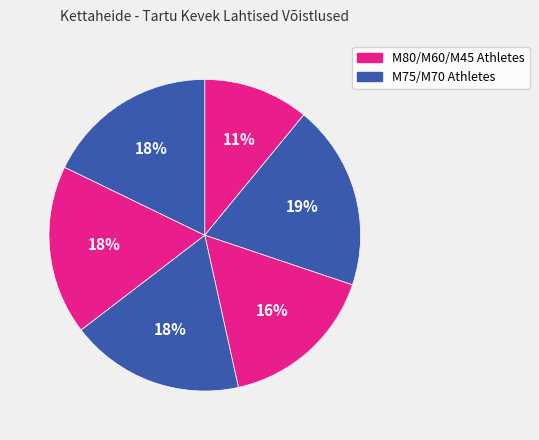

How many slices are in this pie chart?

6